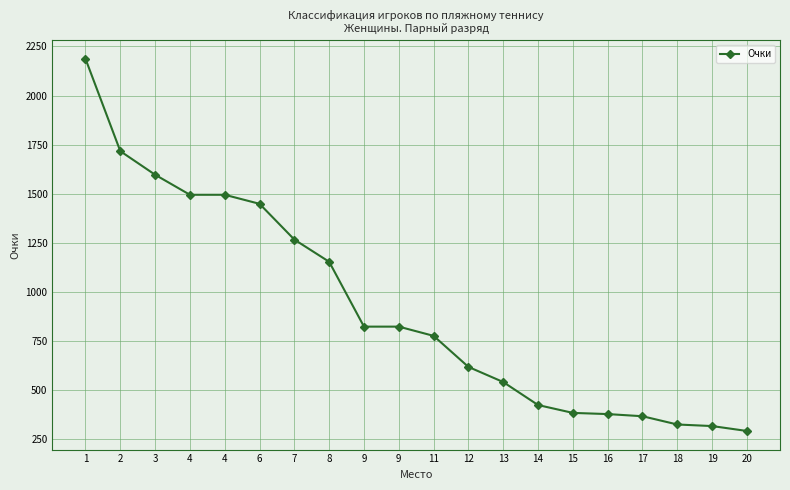

Does the chart display data point markers on the line(s)?

Yes